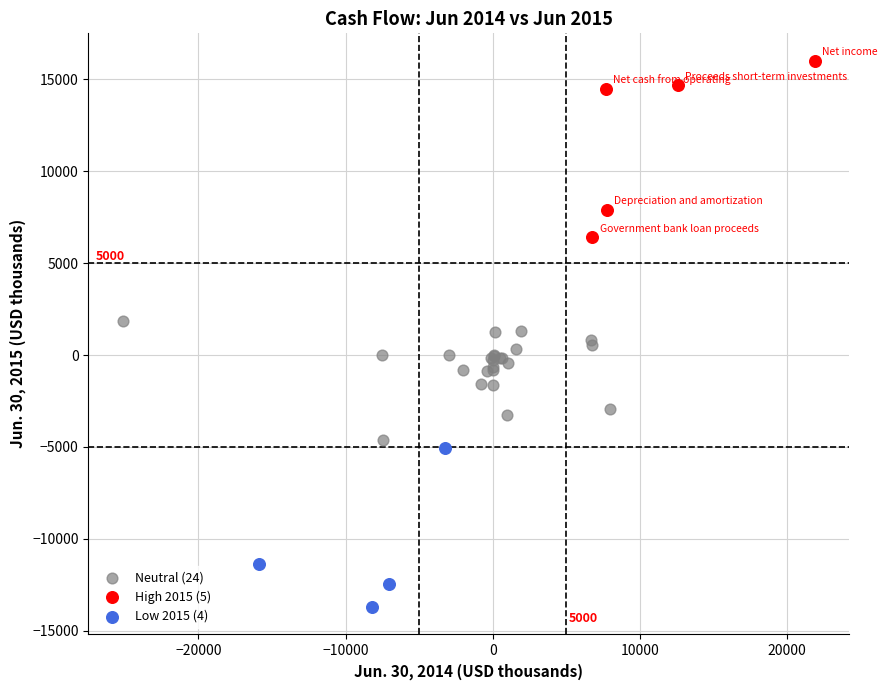

Which series reaches the minimum Y coordinate?

Low 2015 (4)